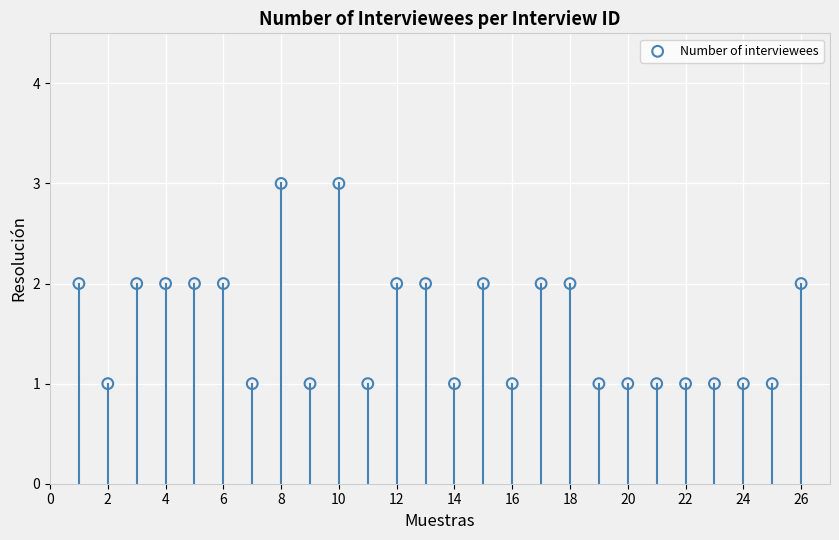

How many data points are displayed?

26